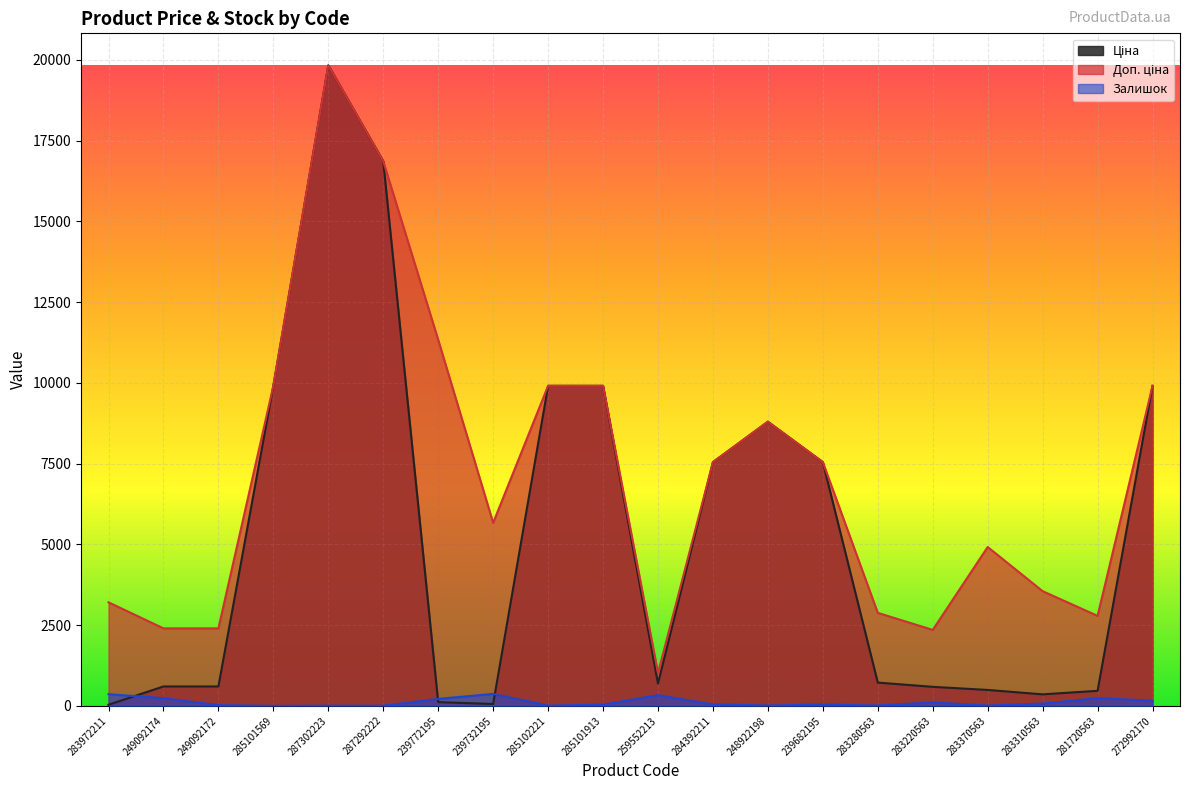

In Ціна, how many points are lower than both neighbors (excluding endpoints)?

3